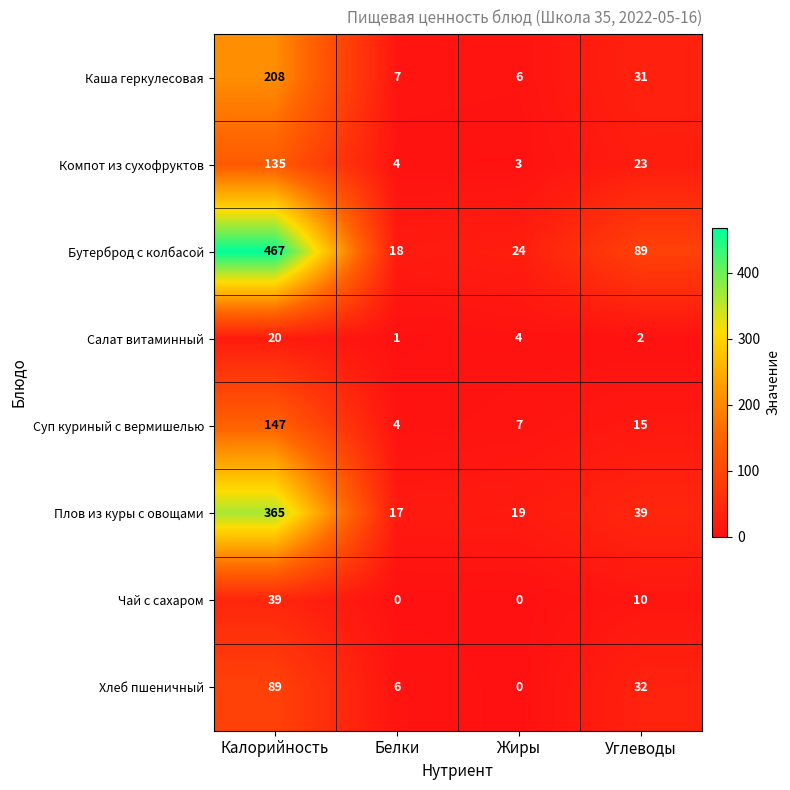

What is the maximum value for Хлеб пшеничный?

89